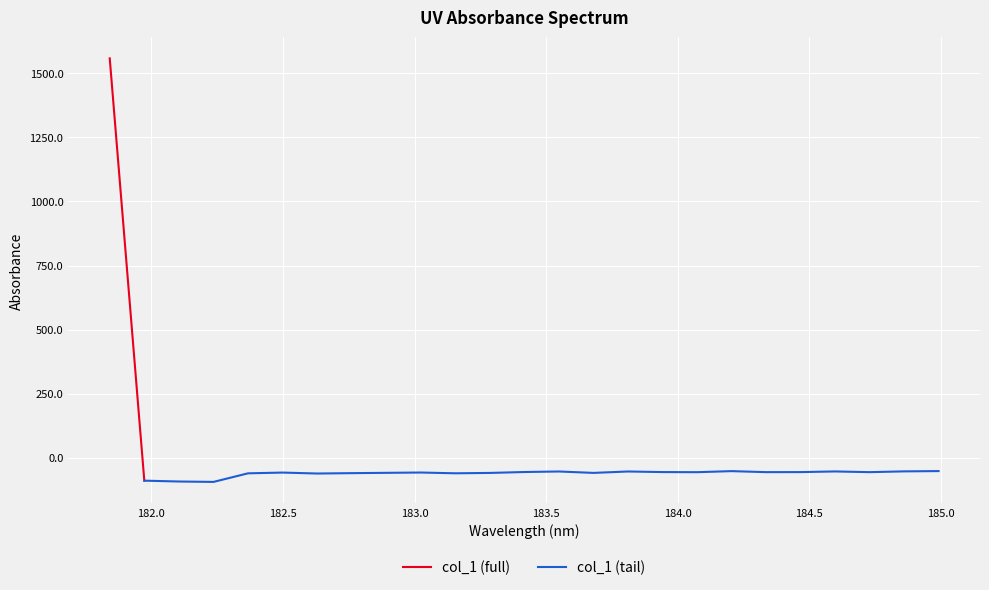

What is the label of the 10th point from the left?

183.0238743082